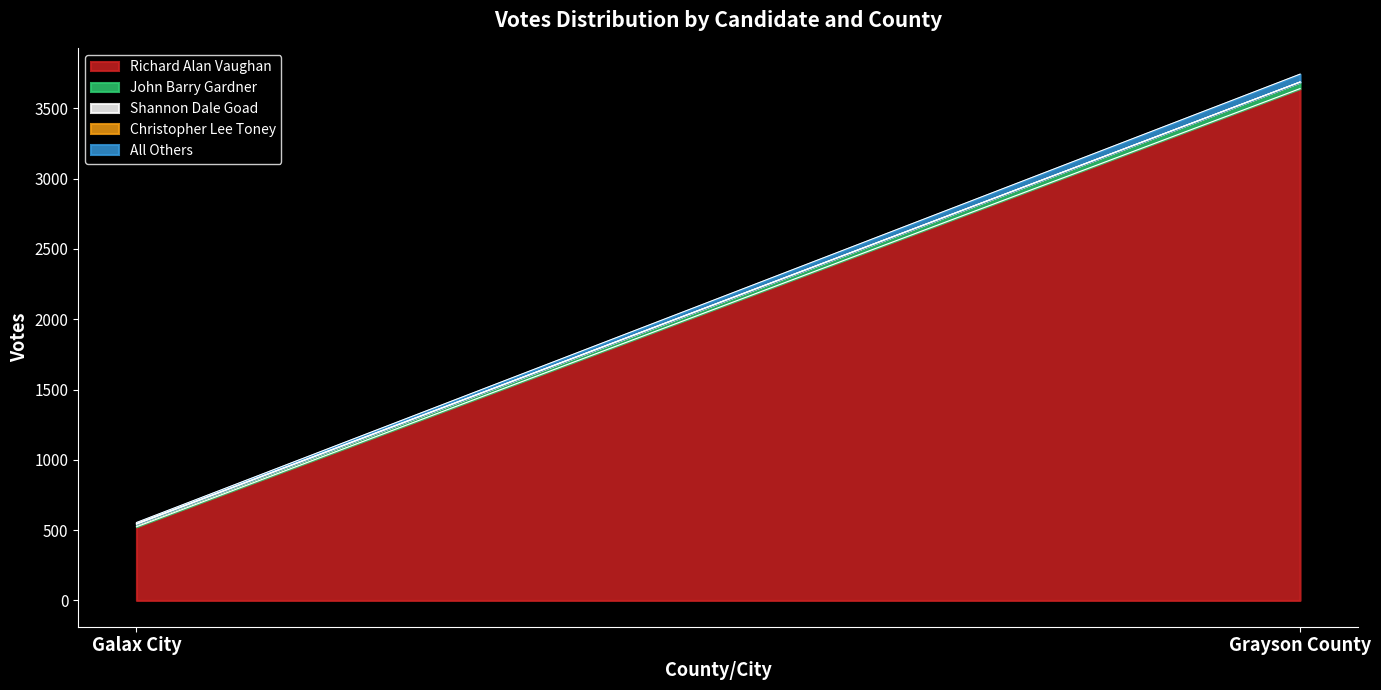

List the labels in order of All Others value, largest first.

Grayson County, Galax City